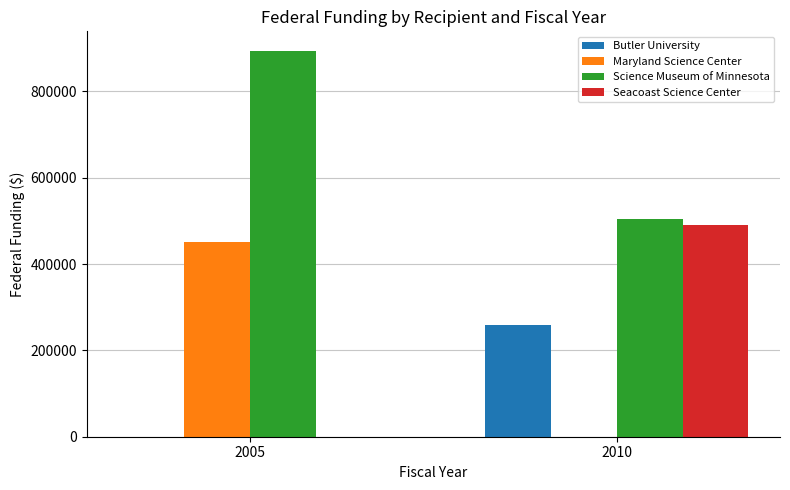

The Science Museum of Minnesota series shows 816860 at 2010. True or false?

False